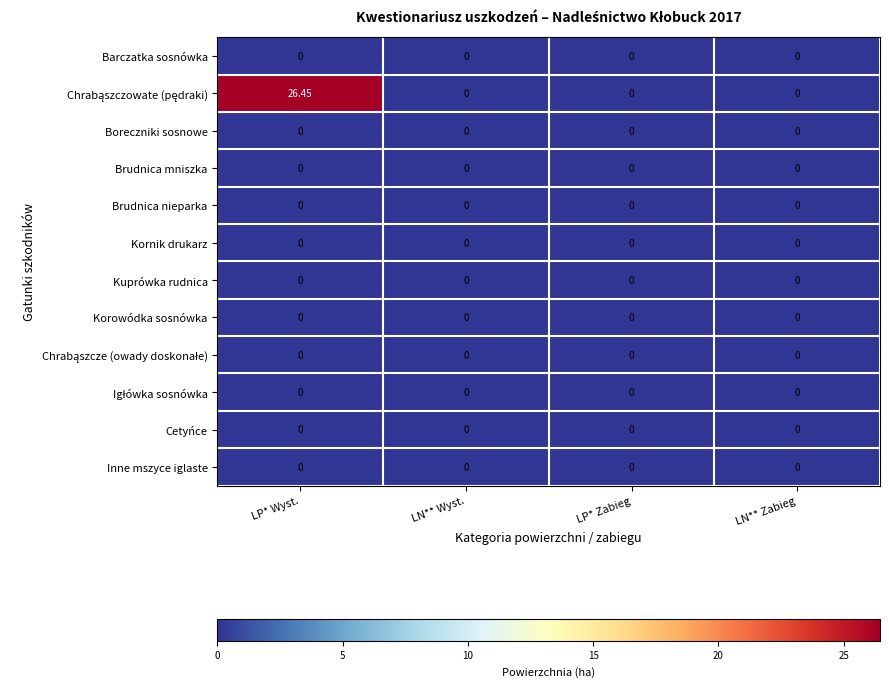

Which label corresponds to the largest value in the chart?

LP* Wyst.